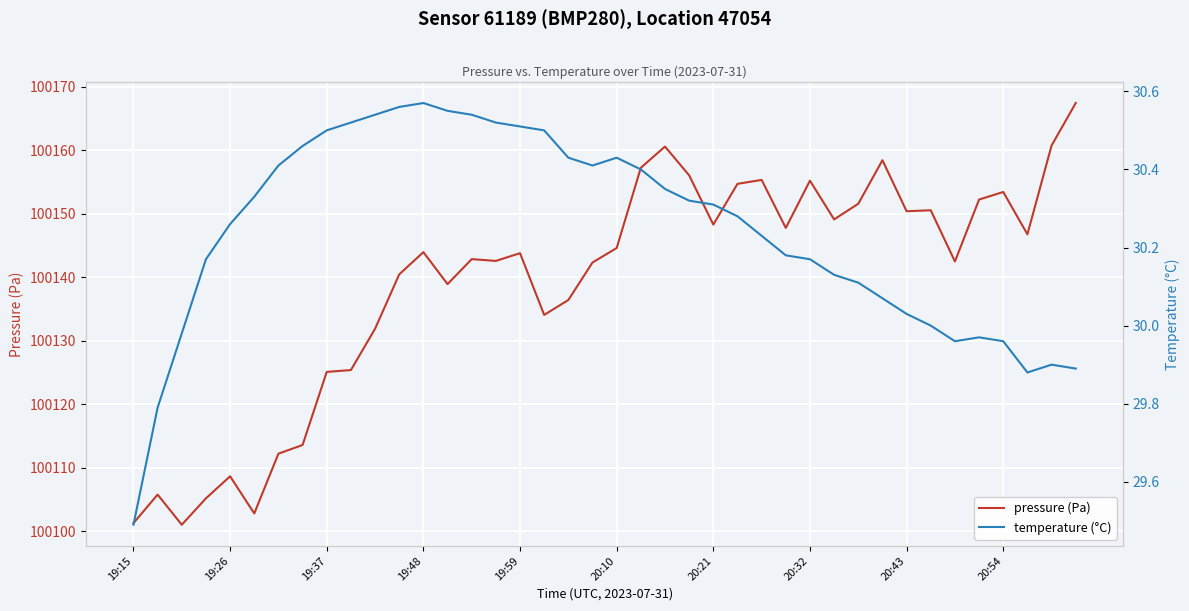

List the series in order of their peak value, highest first.

pressure (Pa), temperature (°C)